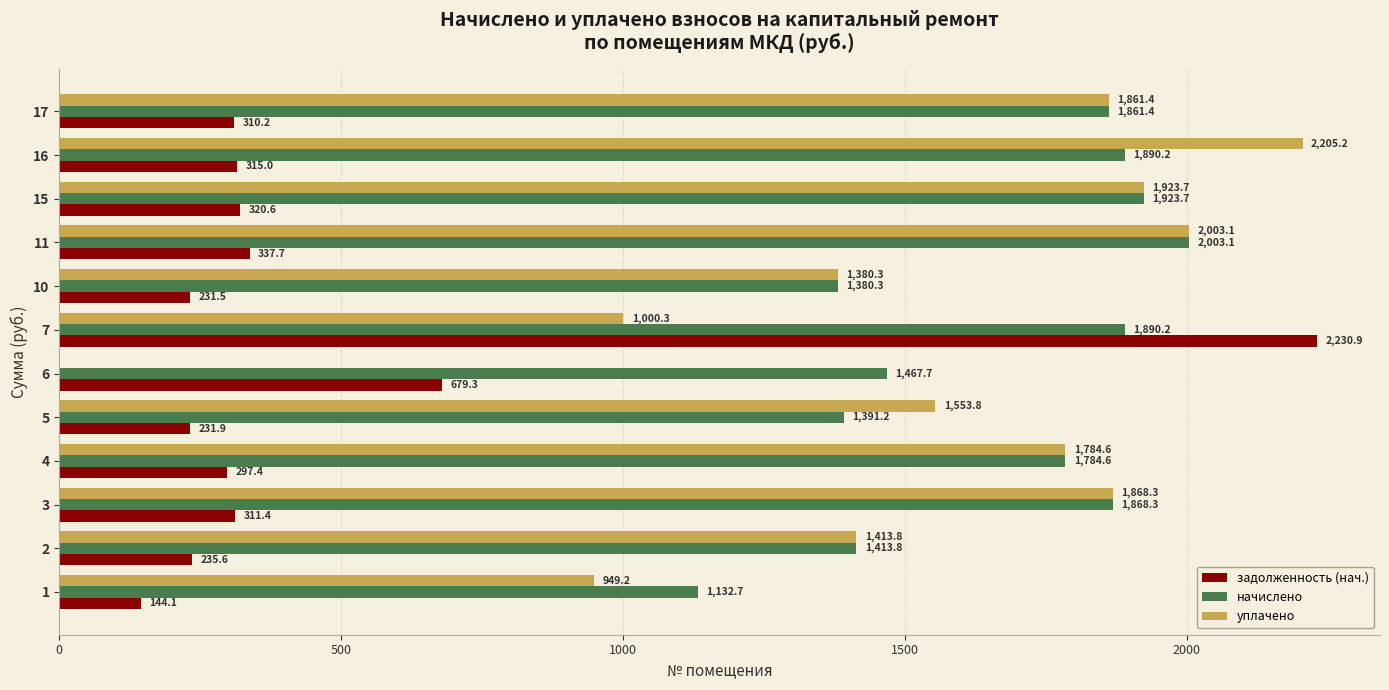

What are all the series names shown in the legend?

задолженность (нач.), начислено, уплачено